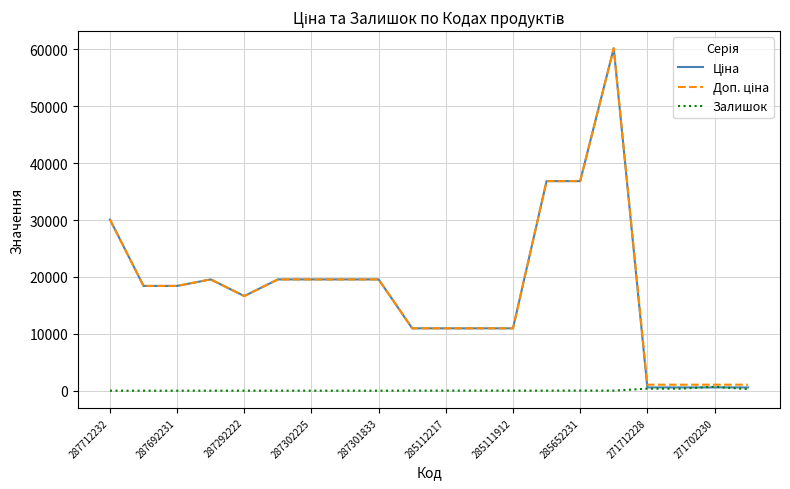

Does the chart have visible grid lines?

Yes